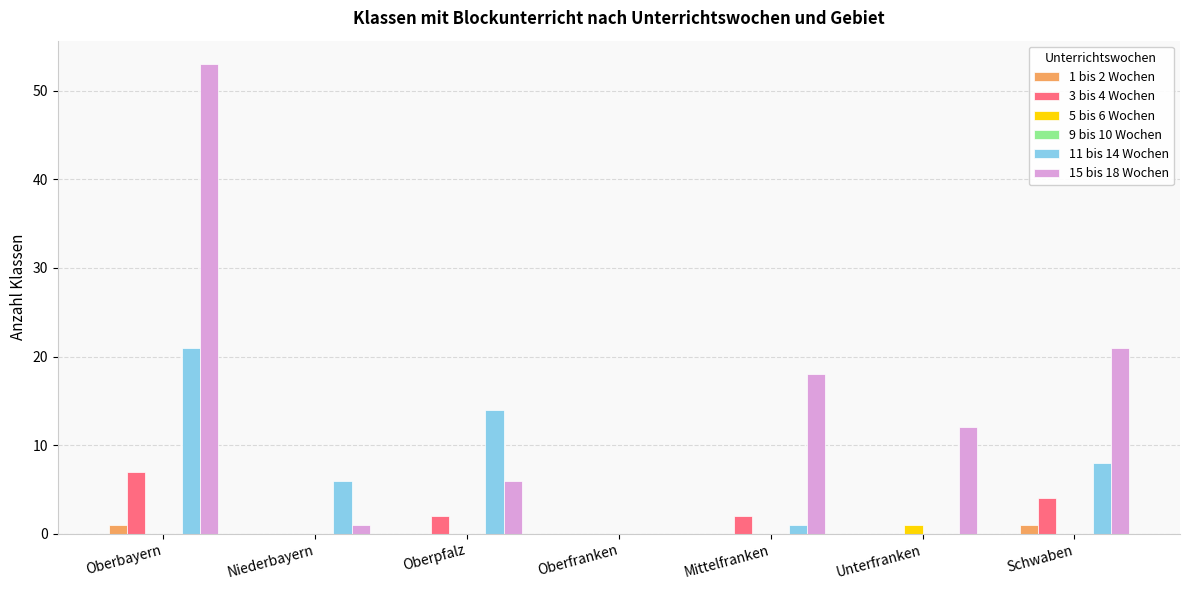

Which label corresponds to the largest value in the chart?

Oberbayern